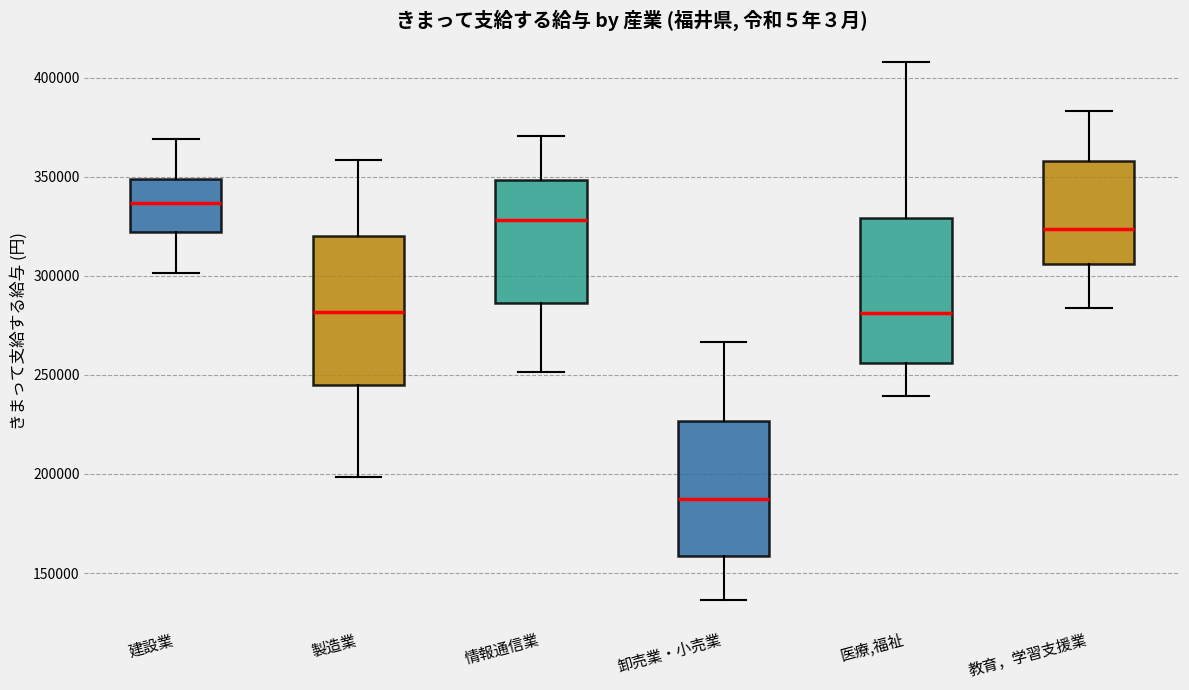

Reading left to right, read every box against the y-axis: the position of its median line, the range the box covers, and the ends of its whiskers. The values are not printed on the chart, so give them approximately, as read against the axis.

建設業: median 335000, box 320000 to 350000, whiskers 300000 to 370000
製造業: median 280000, box 245000 to 320000, whiskers 200000 to 360000
情報通信業: median 330000, box 285000 to 350000, whiskers 250000 to 370000
卸売業・小売業: median 190000, box 160000 to 225000, whiskers 135000 to 265000
医療,福祉: median 280000, box 255000 to 330000, whiskers 240000 to 410000
教育，学習支援業: median 325000, box 305000 to 360000, whiskers 285000 to 385000